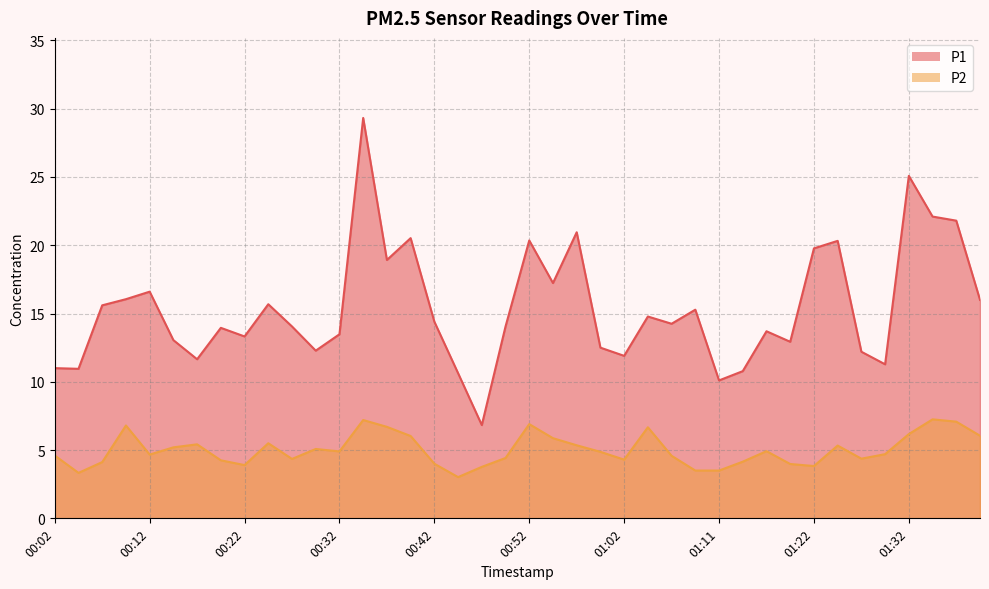

Reading left to right, extract all data points from this chart.

P1: 11.0	10.9	15.6	16.1	16.6	13.1	11.7	13.9	13.3	15.7	14.1	12.3	13.5	29.3	18.9	20.5	14.4	10.6	6.8	14.1	20.4	17.2	20.9	12.5	11.9	14.8	14.2	15.3	10.1	10.8	13.7	12.9	19.8	20.3	12.2	11.3	25.1	22.1	21.8	16.0
P2: 4.6	3.3	4.1	6.8	4.7	5.2	5.4	4.2	3.9	5.5	4.3	5.1	4.9	7.2	6.7	6.0	4.0	3.0	3.8	4.4	6.9	5.9	5.3	4.9	4.3	6.7	4.6	3.5	3.5	4.2	4.9	4.0	3.8	5.3	4.4	4.7	6.2	7.2	7.1	6.0